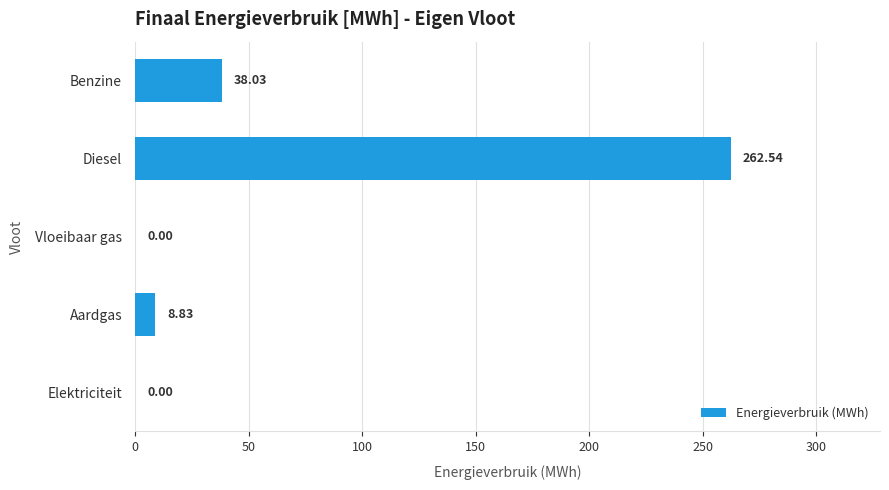

Which label corresponds to the largest value in the chart?

Diesel